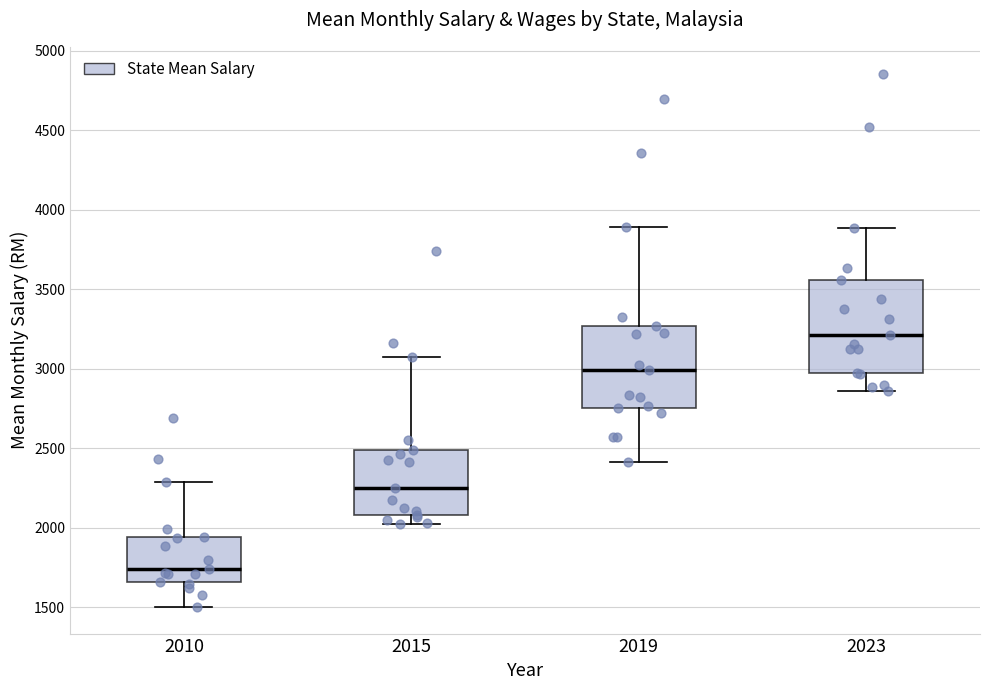

Reading left to right, read every box against the y-axis: the position of its median line, the range the box covers, and the ends of its whiskers. The values are not printed on the chart, so give them approximately, as read against the axis.

2010: median 1750, box 1650 to 1950, whiskers 1500 to 2300
2015: median 2250, box 2100 to 2500, whiskers 2000 to 3050
2019: median 3000, box 2750 to 3250, whiskers 2400 to 3900
2023: median 3200, box 2950 to 3550, whiskers 2850 to 3900